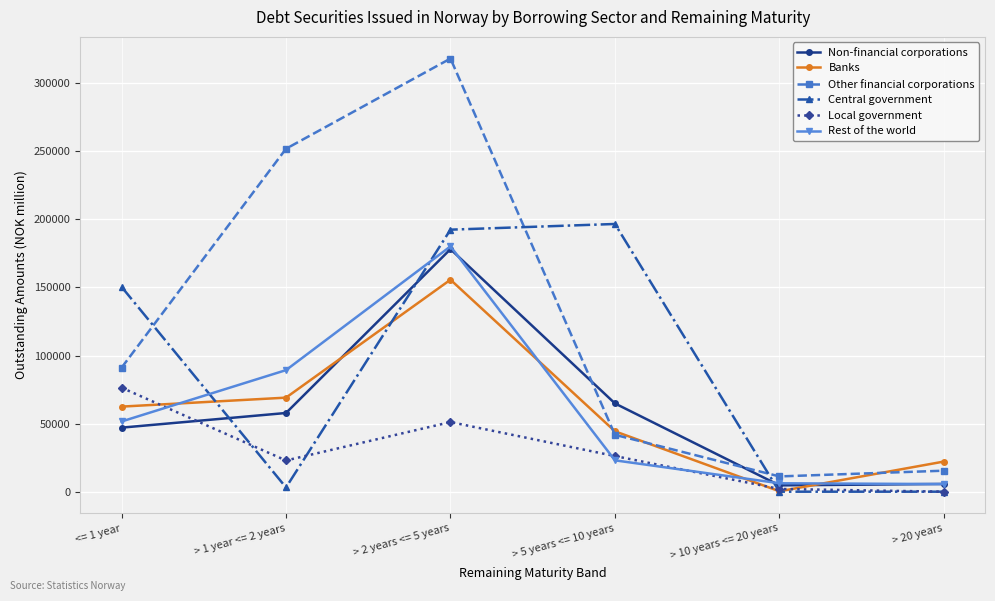

Count the number of data series in this chart.

6